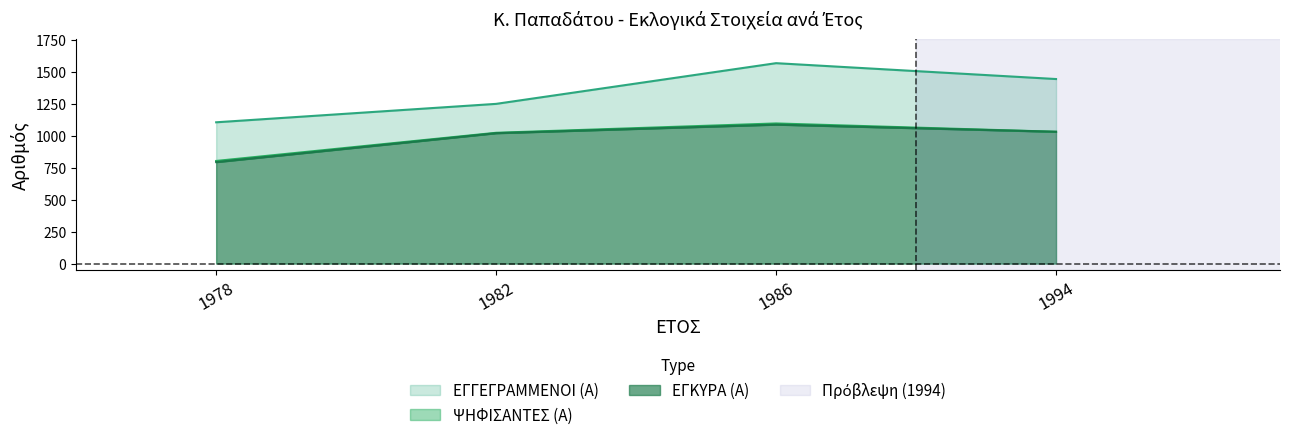

Reading left to right, transcribe all the data shown in this chart.

ΕΓΓΕΓΡΑΜΜΕΝΟΙ (Α): 1978=1104	1982=1248	1986=1566	1994=1442
ΨΗΦΙΣΑΝΤΕΣ (Α): 1978=802	1982=1022	1986=1095	1994=1030
ΕΓΚΥΡΑ (Α): 1978=793	1982=1019	1986=1086	1994=1030